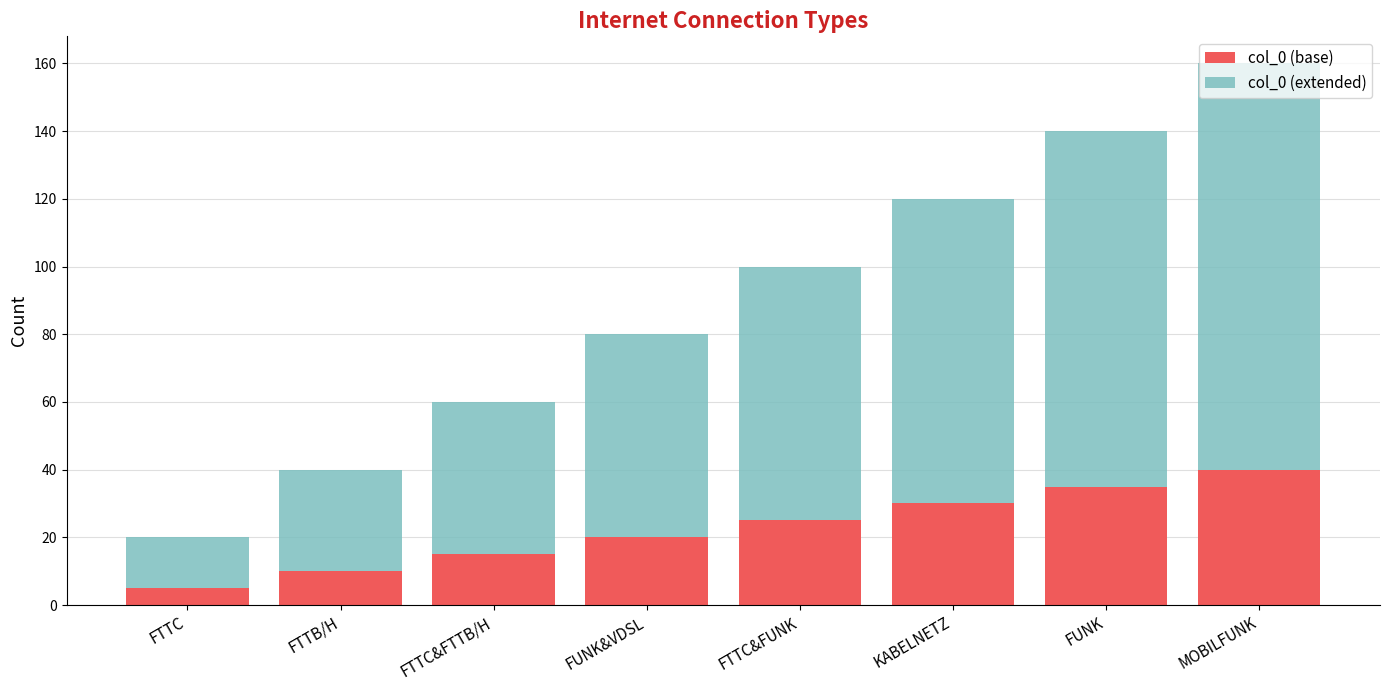

What is the highest value of the col_0 (base) series?

40